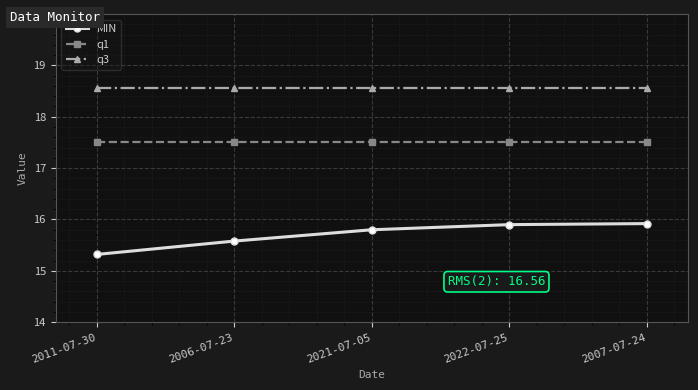

What is the label of the 3rd point from the right?

2021-07-05